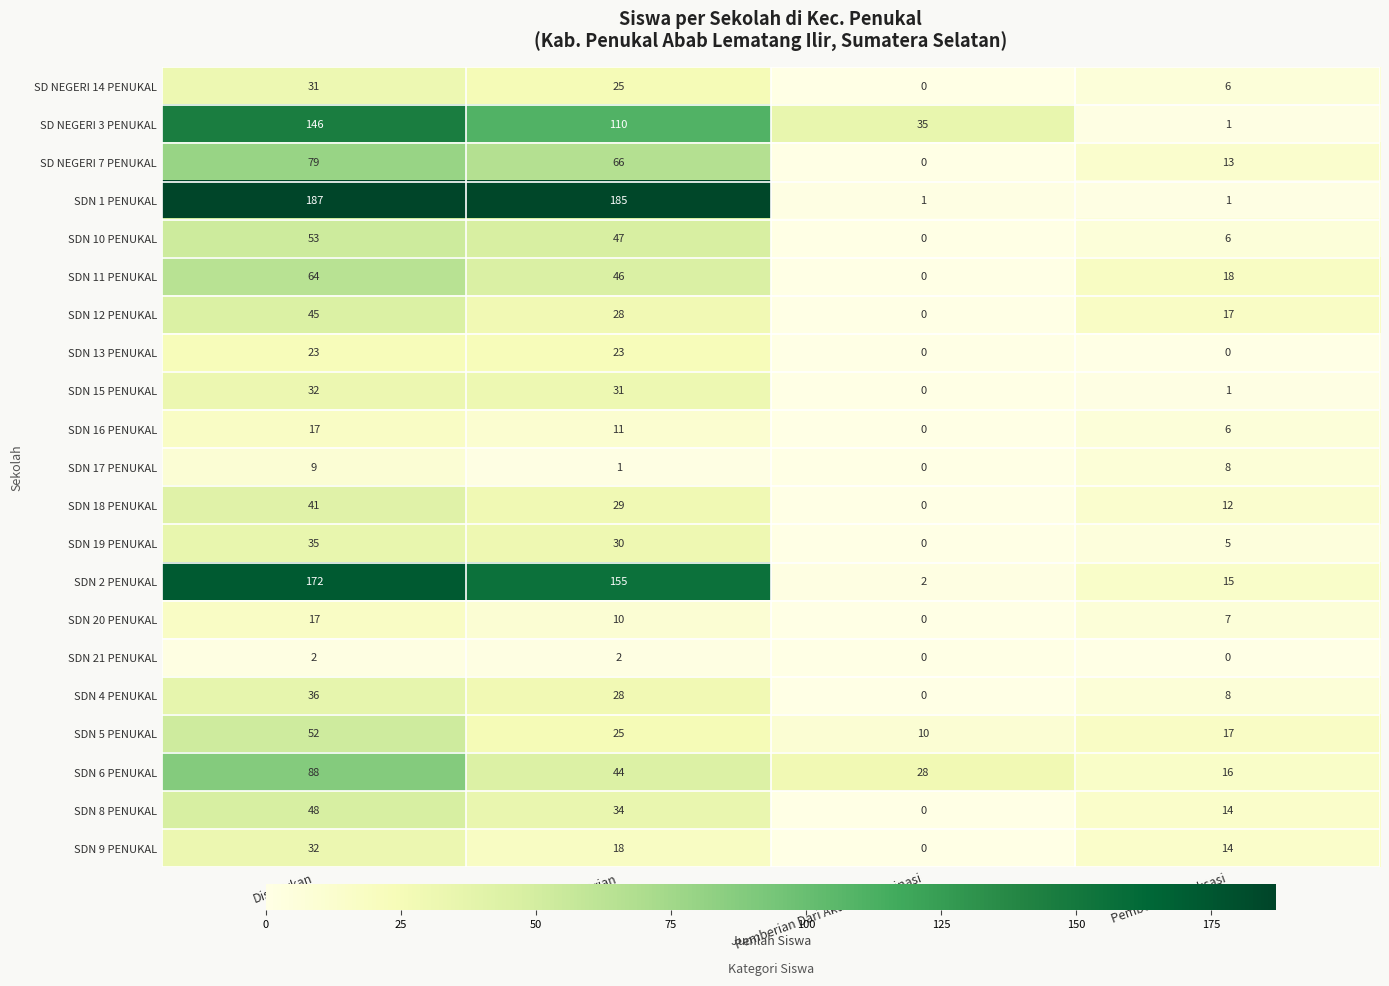

Is it true that SDN 16 PENUKAL equals 7 at Disalurkan?

False